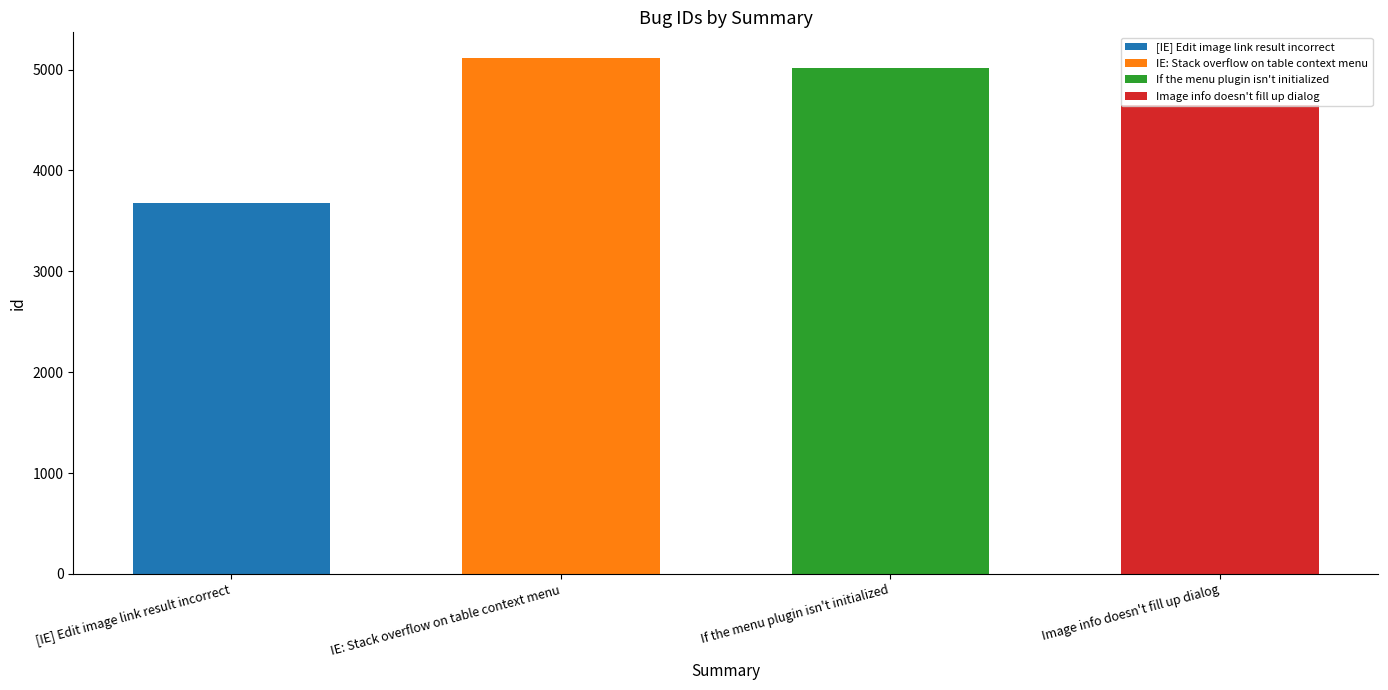

Which label corresponds to the smallest value in the chart?

[IE] Edit image link result incorrect